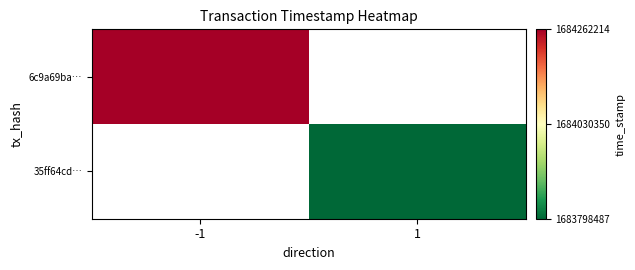

Between -1 and 1, which series saw the biggest shift?

6c9a69ba…